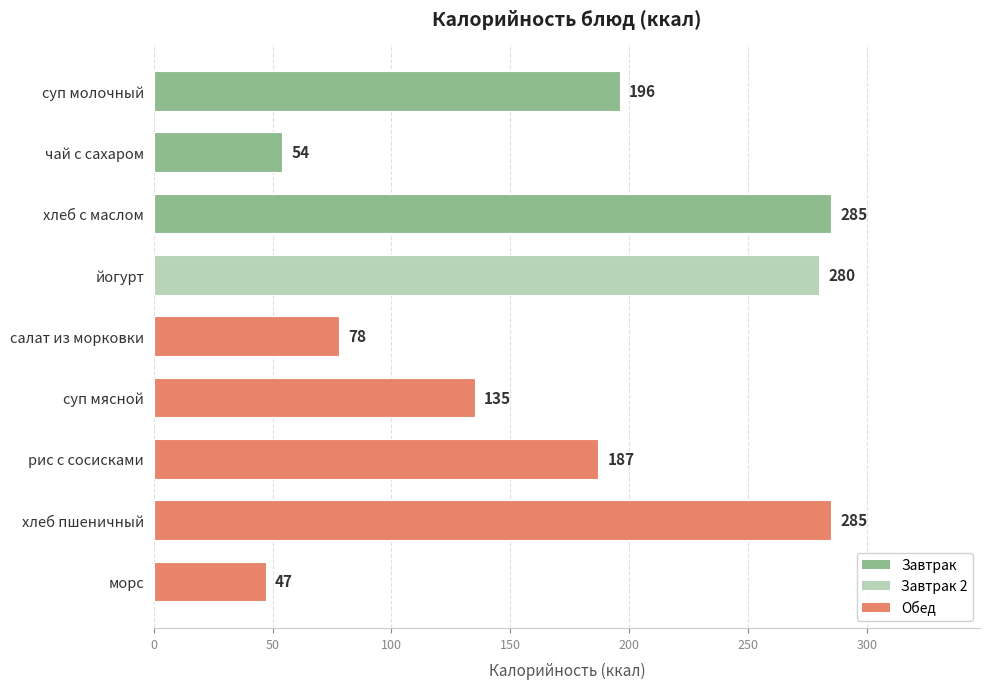

What is the label of the 5th bar from the top?

салат из морковки